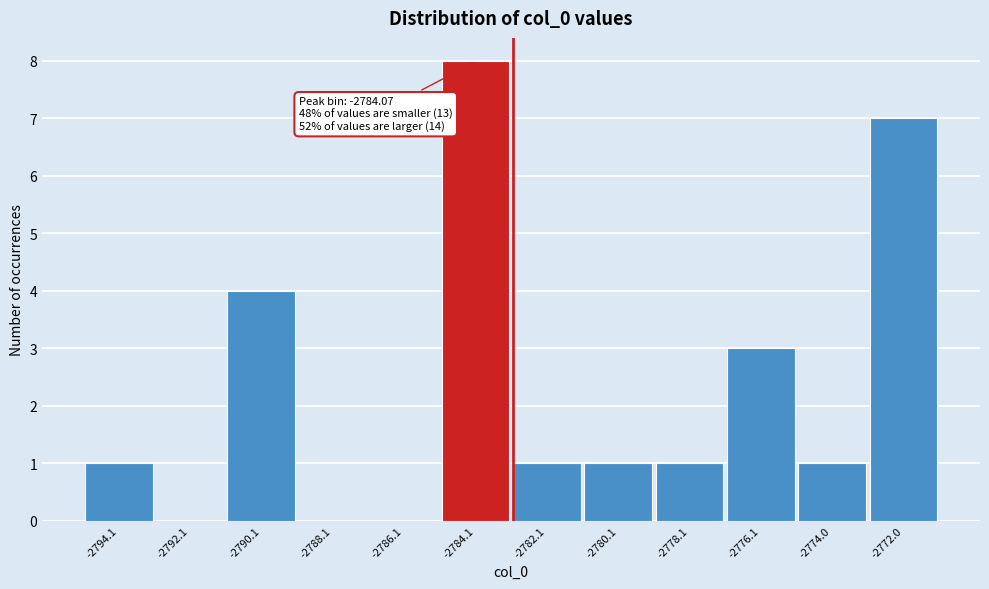

Reading right to left, list all the values displayed in this chart.

-2772.0=7	-2774.0=1	-2776.1=3	-2778.1=1	-2780.1=1	-2782.1=1	-2784.1=8	-2786.1=0	-2788.1=0	-2790.1=4	-2792.1=0	-2794.1=1